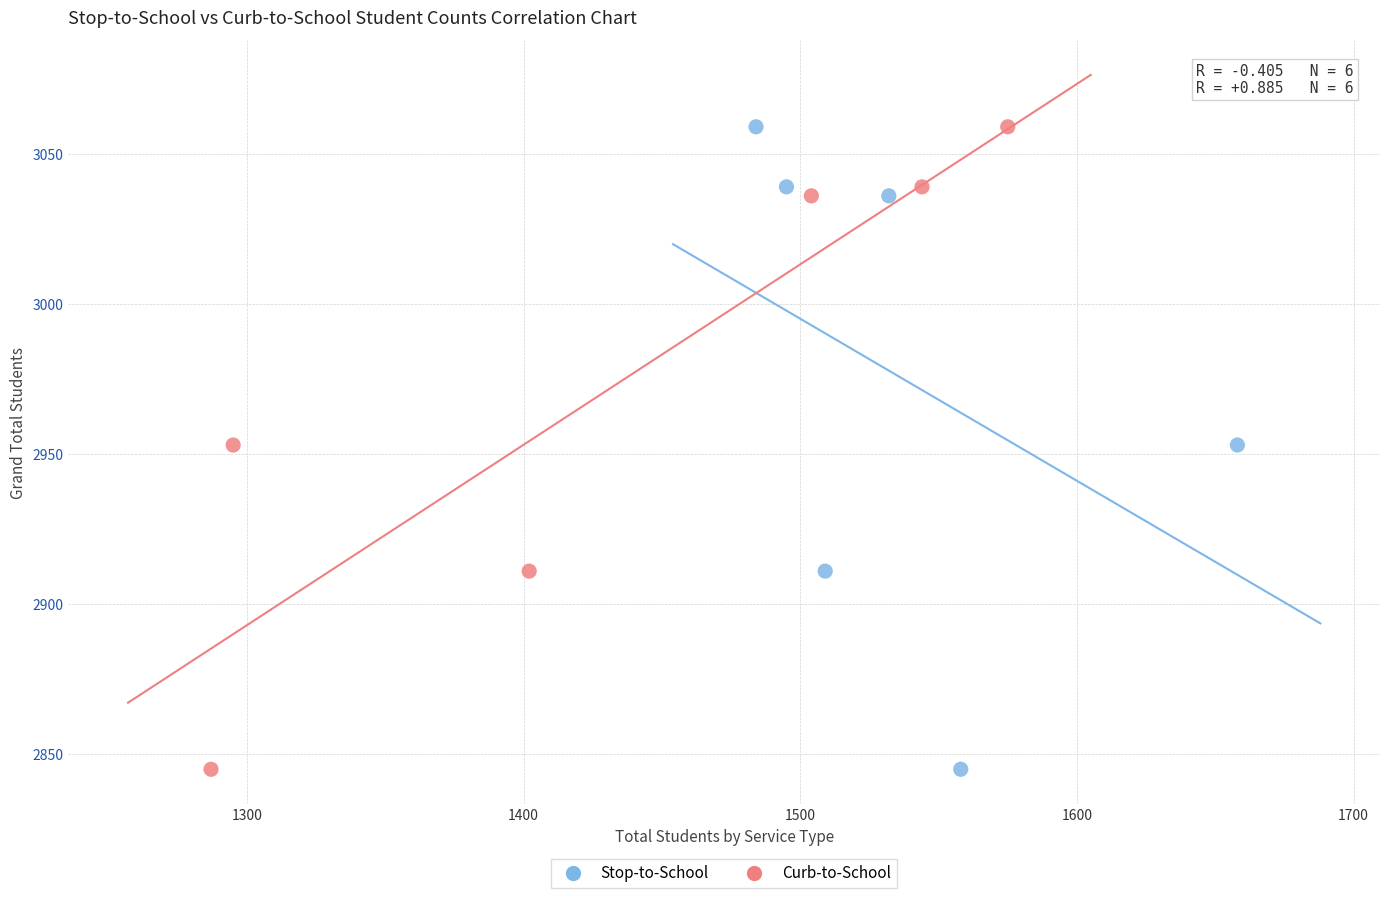

What are all the series names shown in the legend?

Stop-to-School, Curb-to-School